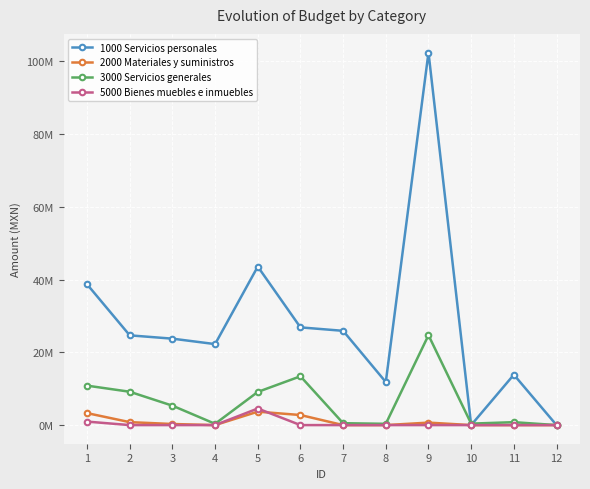

What are all the series names shown in the legend?

1000 Servicios personales, 2000 Materiales y suministros, 3000 Servicios generales, 5000 Bienes muebles e inmuebles